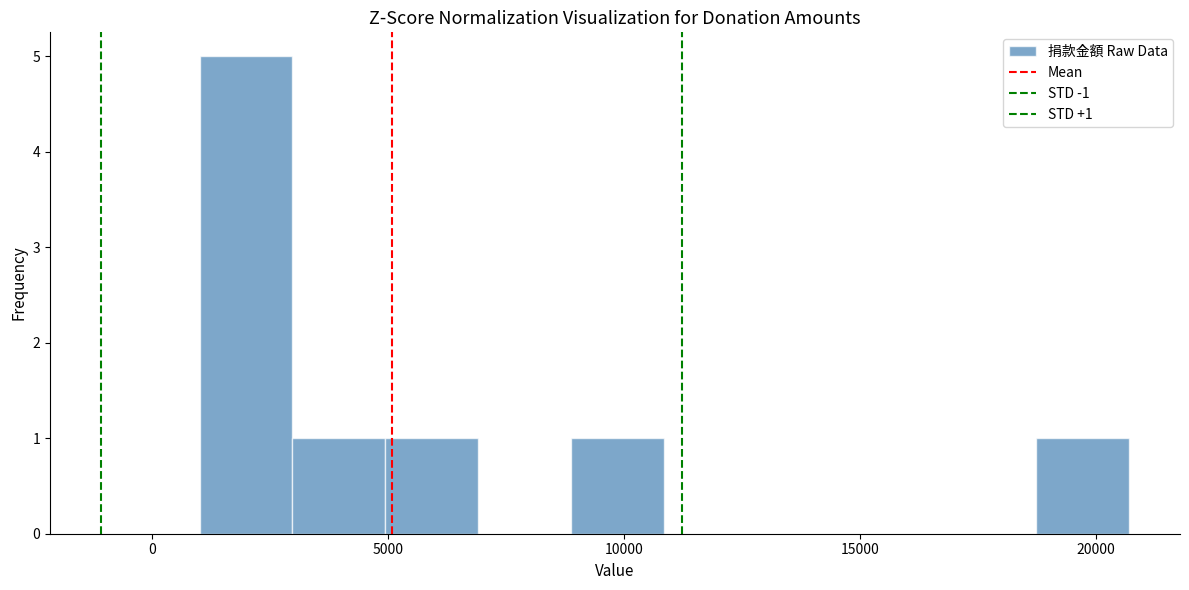

Around what value on the x-axis is the tallest bar? Give the approximate position of its centre, as read against the axis.

2000